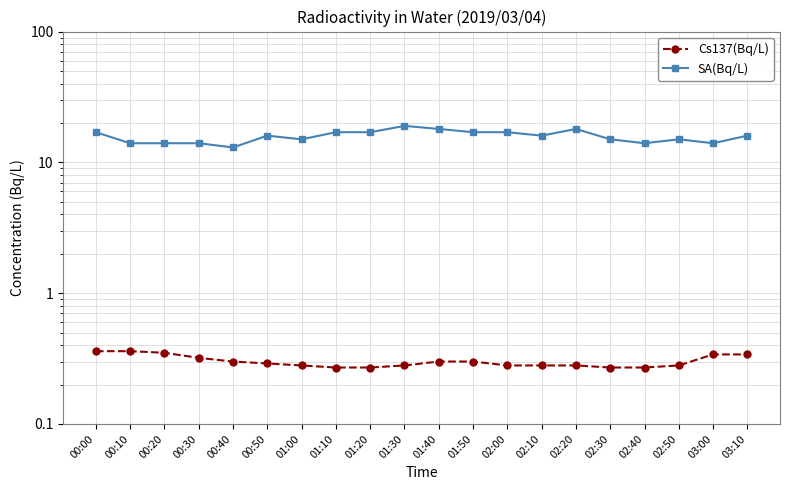

Reading right to left, extract all data points from this chart.

Cs137(Bq/L): 03:10=0.3	03:00=0.3	02:50=0.3	02:40=0.3	02:30=0.3	02:20=0.3	02:10=0.3	02:00=0.3	01:50=0.3	01:40=0.3	01:30=0.3	01:20=0.3	01:10=0.3	01:00=0.3	00:50=0.3	00:40=0.3	00:30=0.3	00:20=0.3	00:10=0.4	00:00=0.4
SA(Bq/L): 03:10=16.0	03:00=14.0	02:50=15.0	02:40=14.0	02:30=15.0	02:20=18.0	02:10=16.0	02:00=17.0	01:50=17.0	01:40=18.0	01:30=19.0	01:20=17.0	01:10=17.0	01:00=15.0	00:50=16.0	00:40=13.0	00:30=14.0	00:20=14.0	00:10=14.0	00:00=17.0